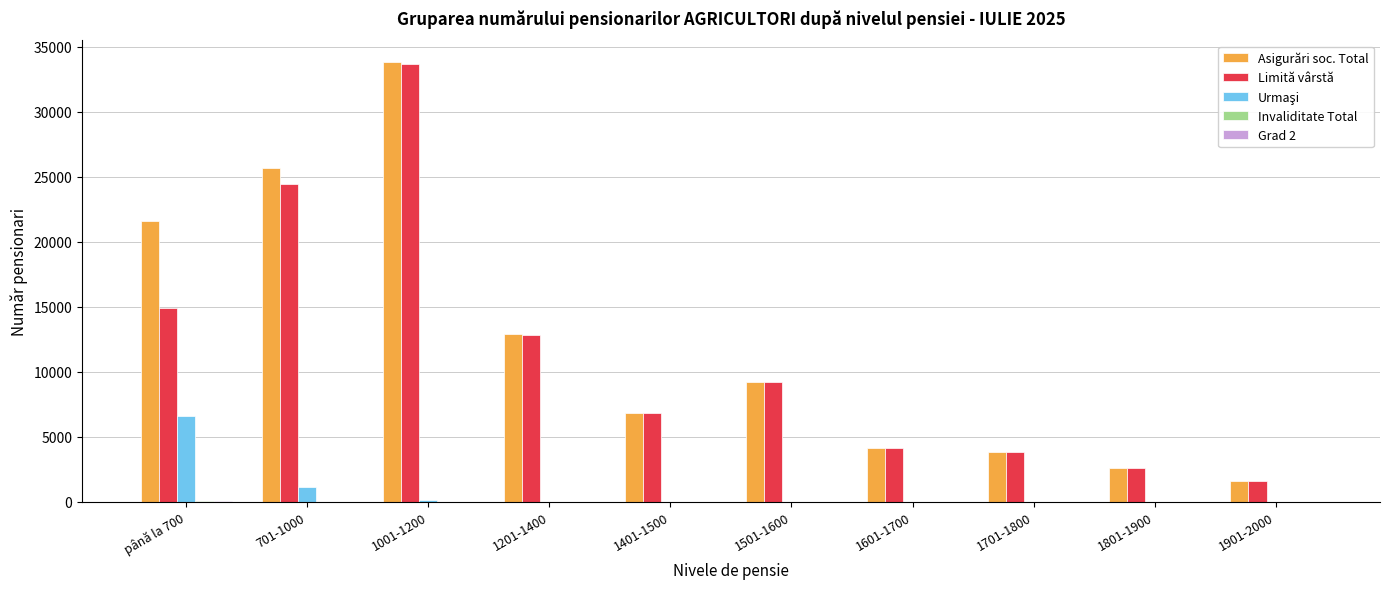

Are the bars grouped side by side (vs. stacked)?

Yes